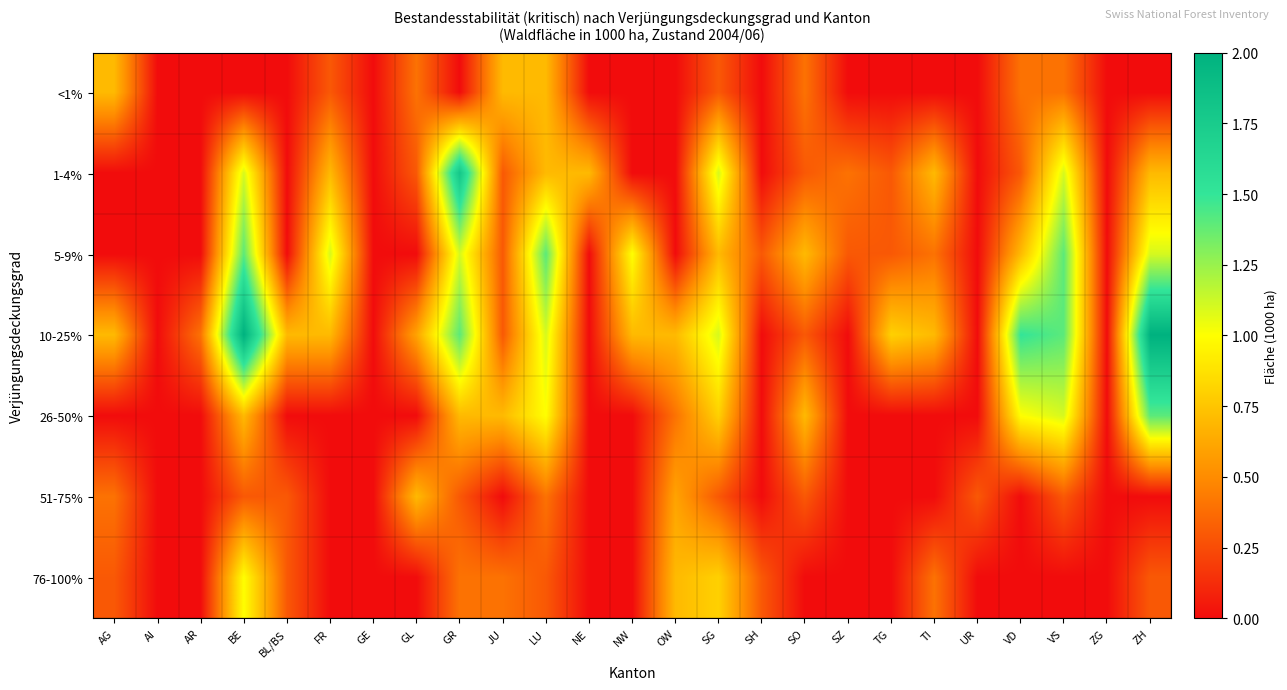

Which series changed the most between GR and UR?

1-4%